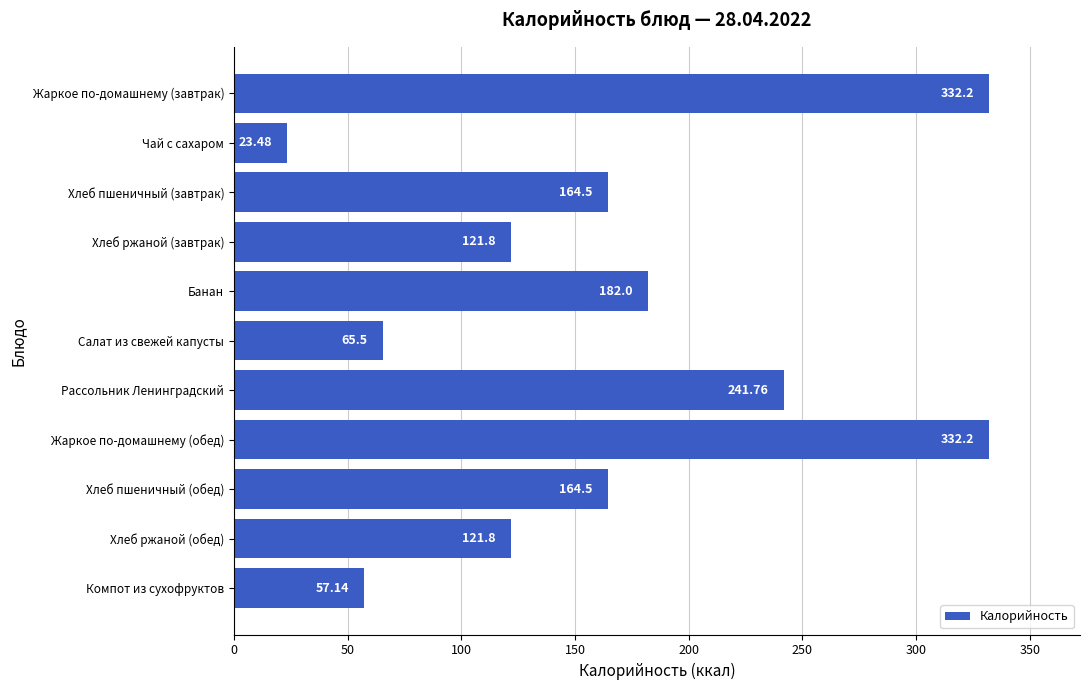

What is the difference between the values at Жаркое по-домашнему (обед) and Хлеб пшеничный (обед)?

167.7